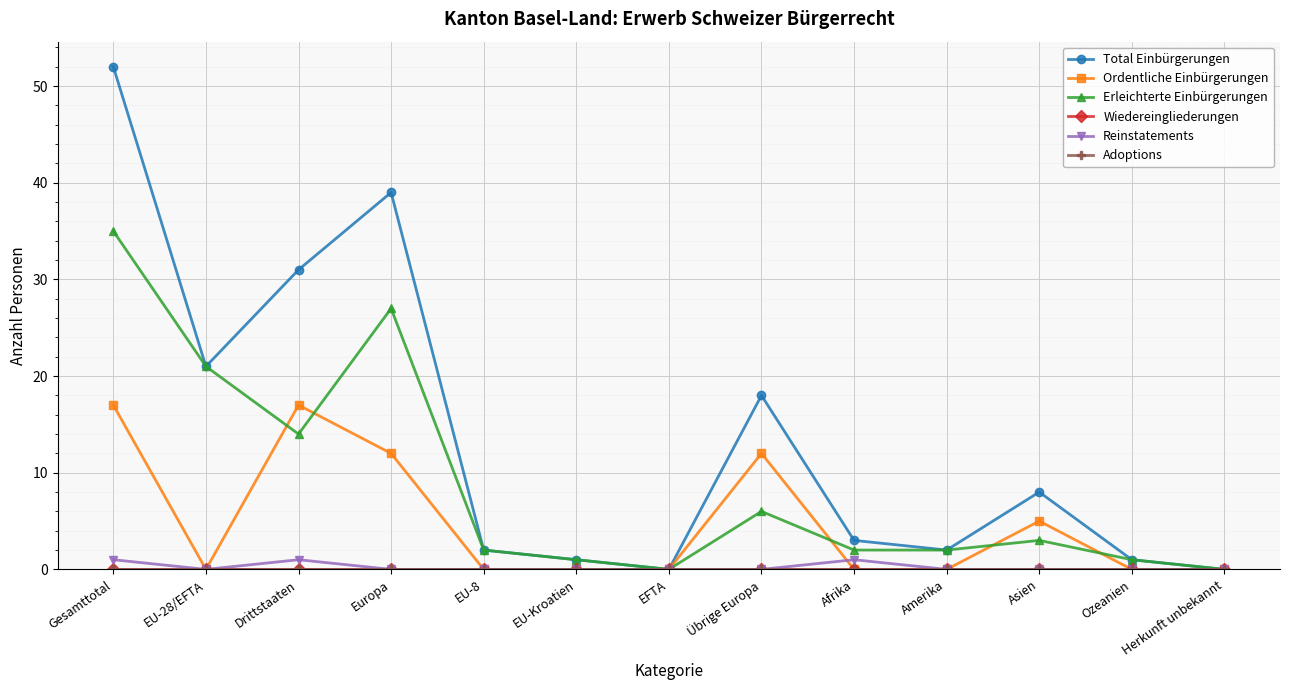

Is this an area chart (filled region under the line)?

No